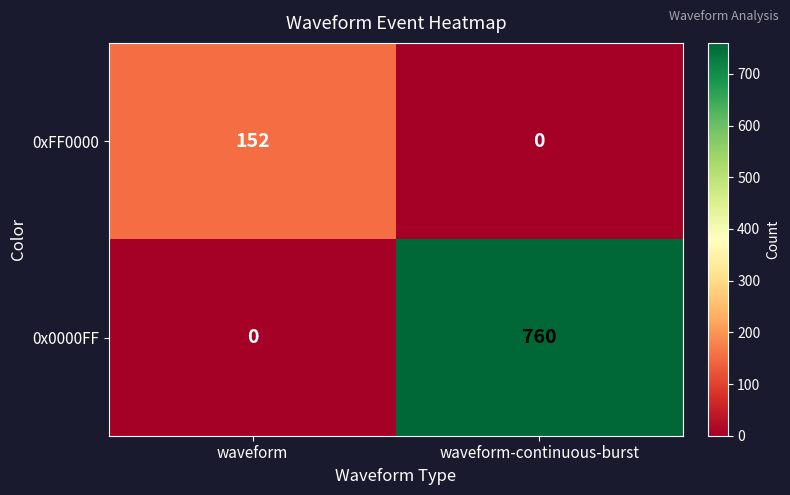

How many data points in 0x0000FF are less than 760?

1